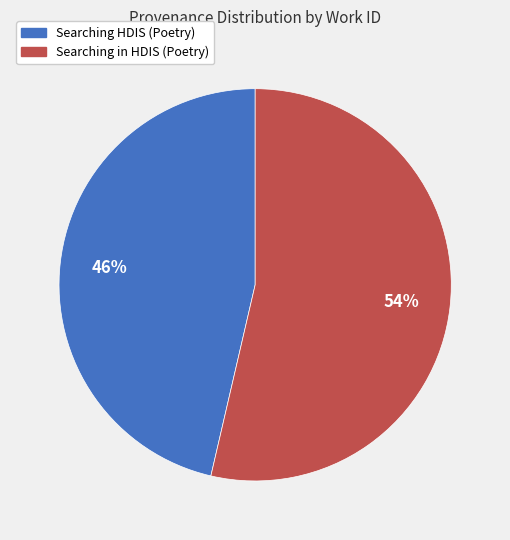

What percentage is the Searching HDIS (Poetry) slice, to the nearest percent?

46%